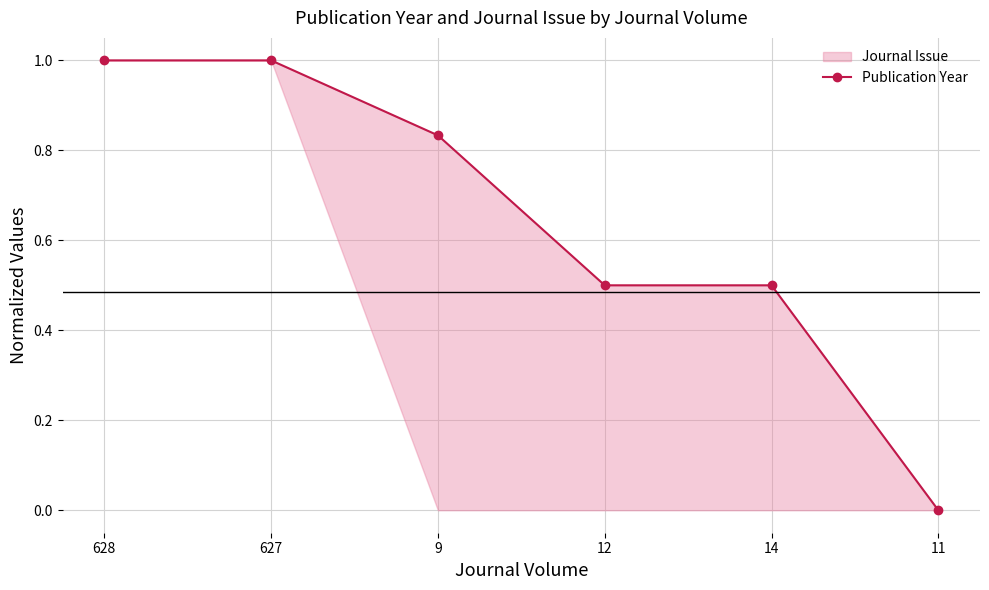

Rank the categories by value from lowest to highest.

11, 12, 14, 9, 628, 627